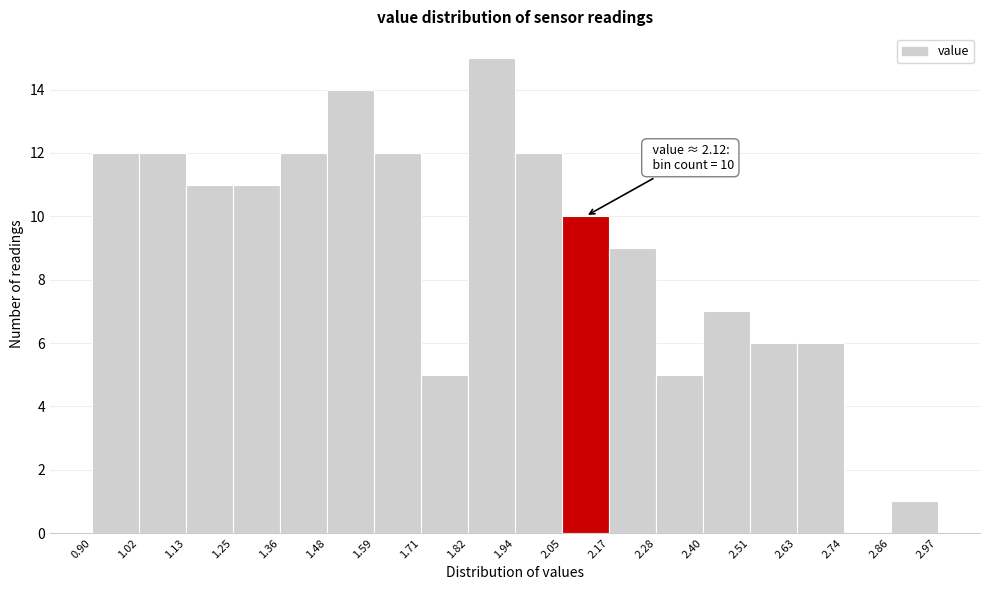

Which range on the x-axis has the tallest bar?

1.82 to 1.94